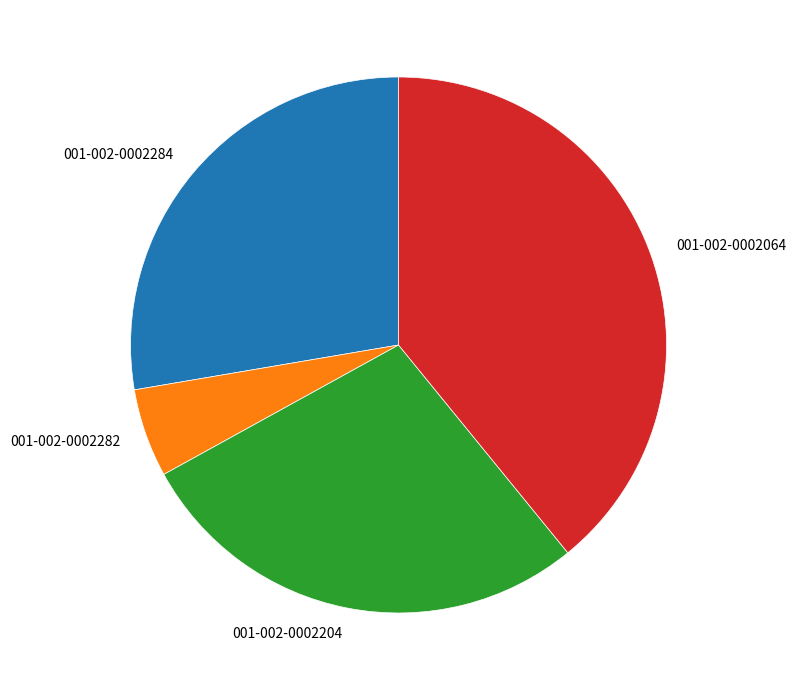

Is it true that 001-002-0002064 is 34% of the pie?

False